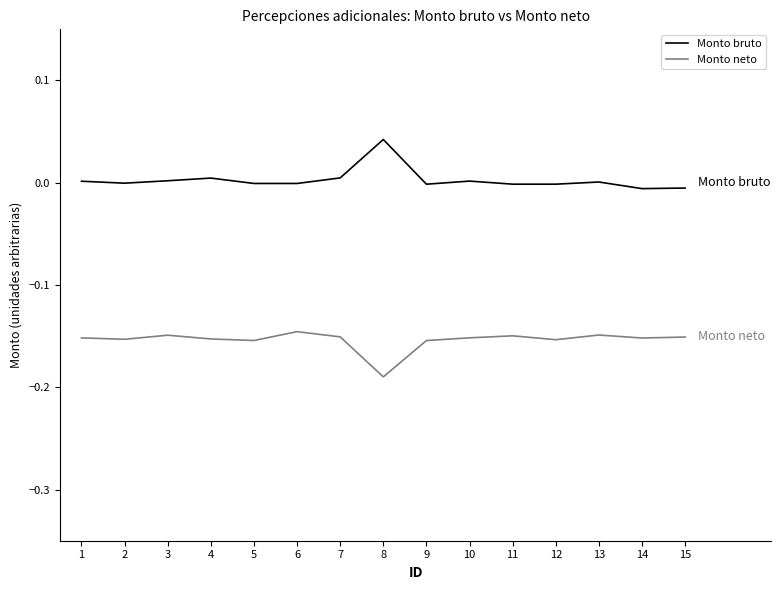

Which series has the largest total across all categories?

Monto bruto